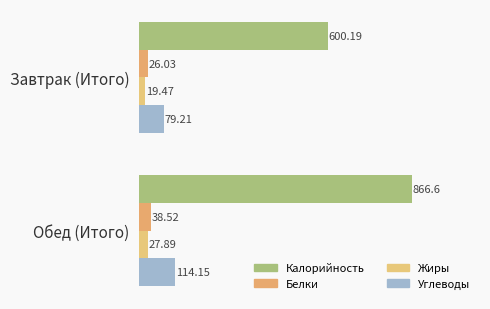

How many distinct data groups are displayed?

4